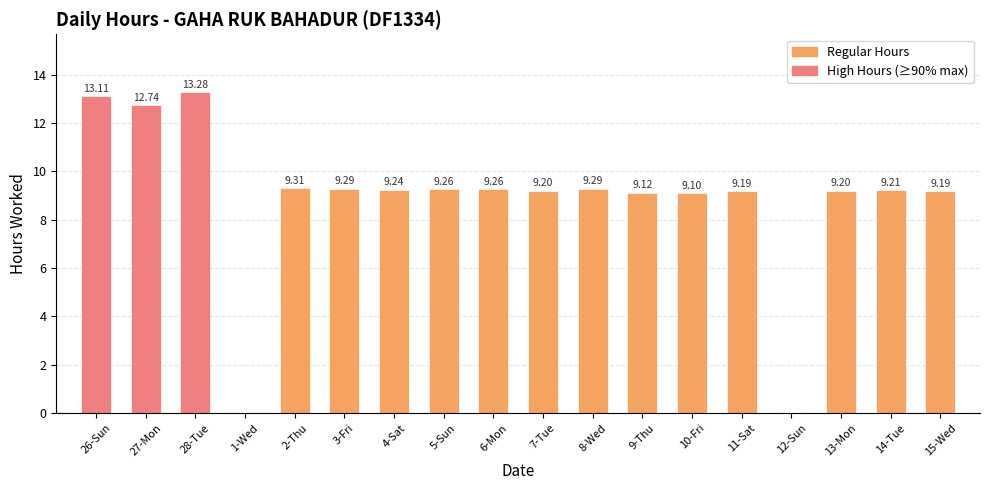

Which has a higher value, 26-Sun or 14-Tue?

26-Sun